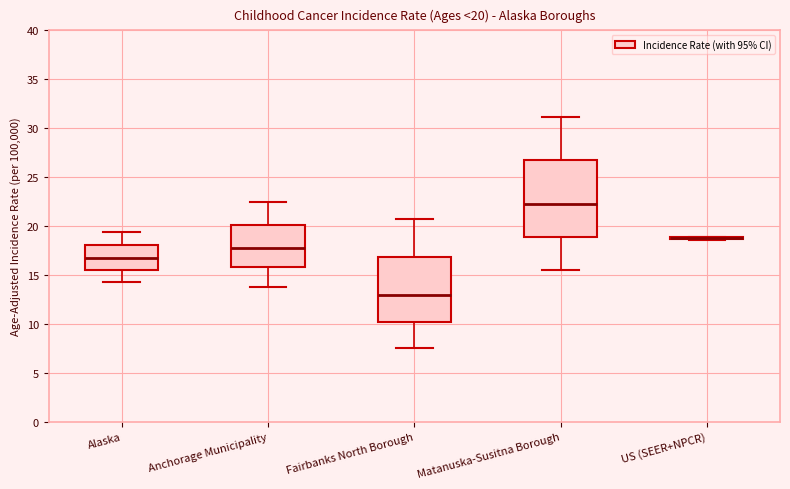

Which box is the tallest, from its lower edge to its upper edge?

Matanuska-Susitna Borough